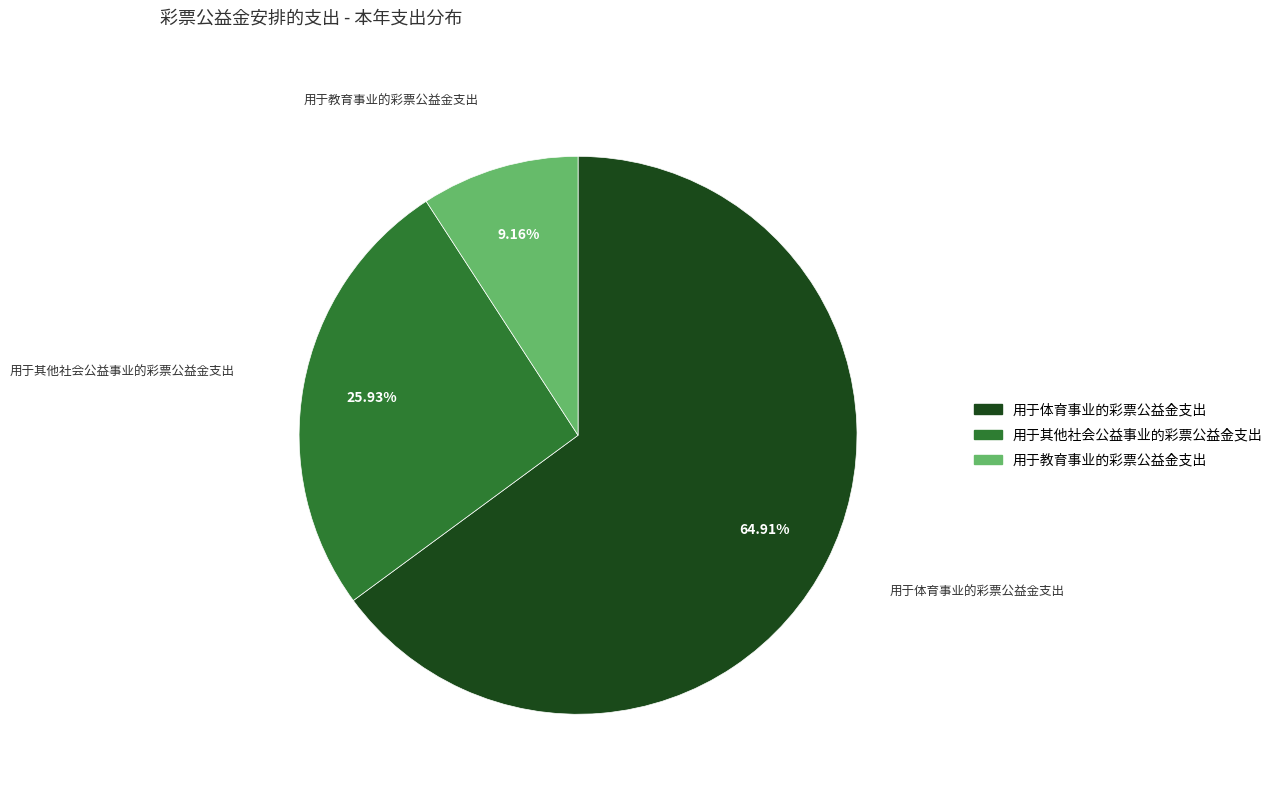

Is the sum of 用于其他社会公益事业的彩票公益金支出 and 用于教育事业的彩票公益金支出 greater than half?

No